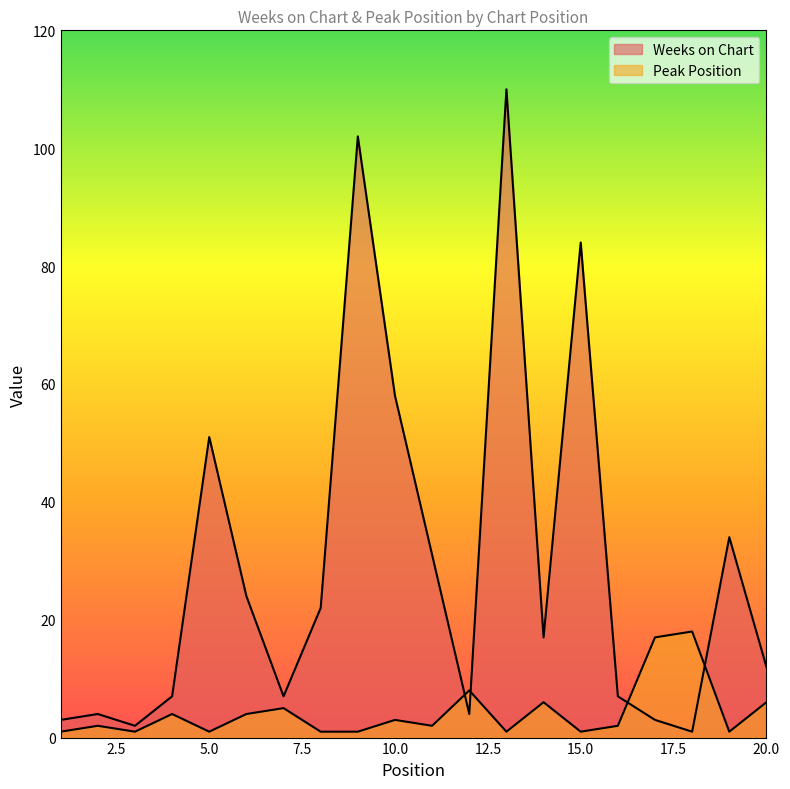

What is the value of the Weeks on Chart point at the 4th from the left?

7